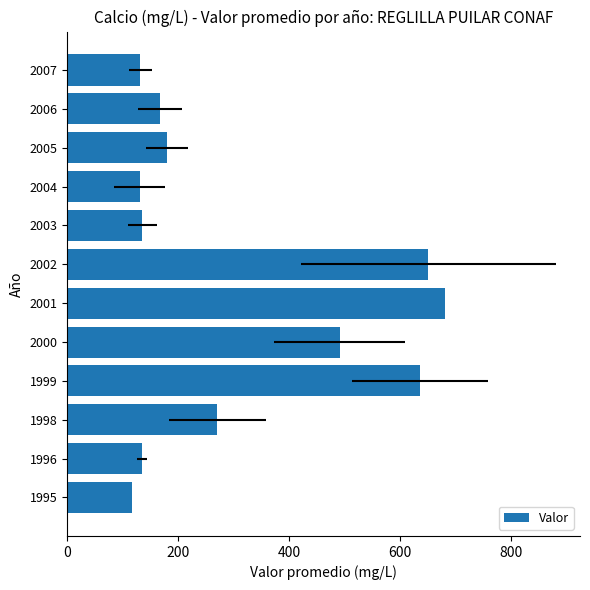

The chart shows a value of 449.7 at 1998. True or false?

False